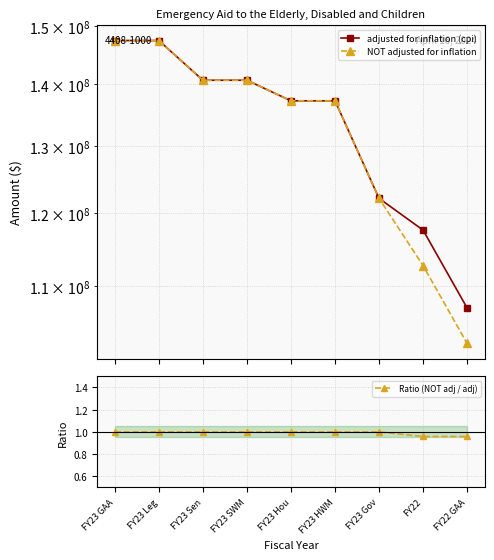

Count the number of data series in this chart.

3